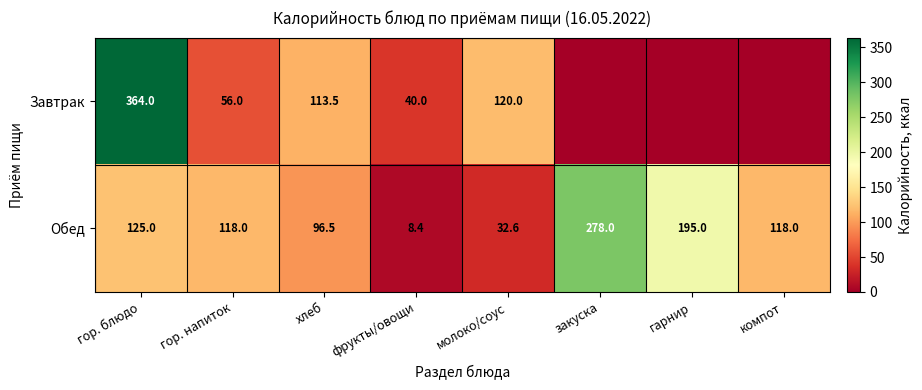

What is the difference between the second highest and second lowest values in the Обед series?

162.4